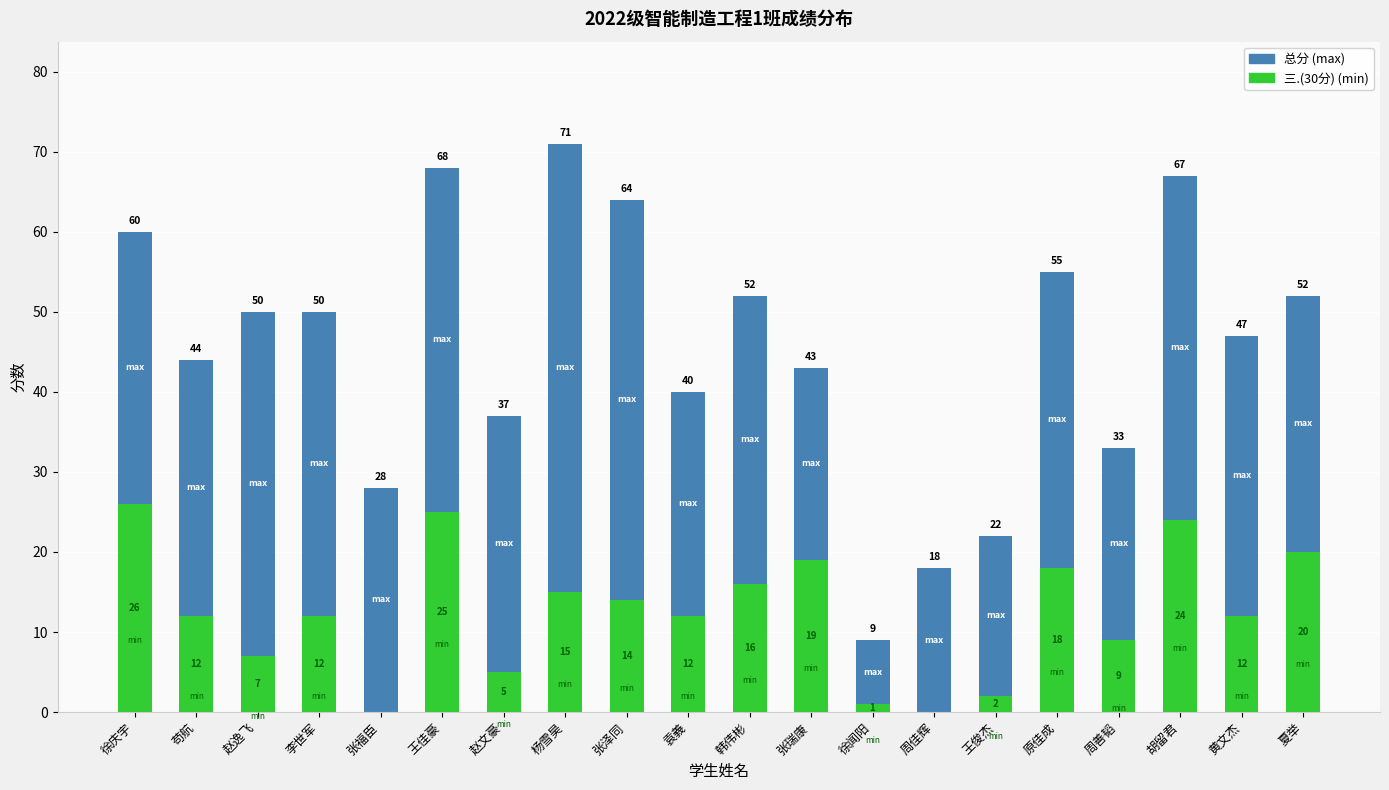

The value of 三.(30分) at 周善韬 is 12. True or false?

False